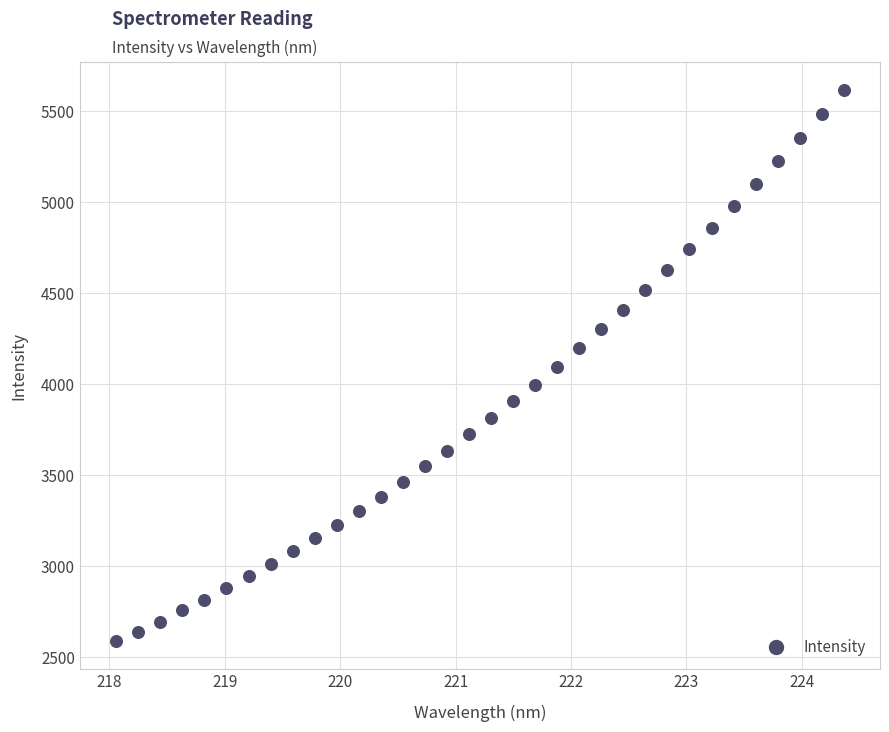

What is the range of Y values (max minus min)?

3029.2